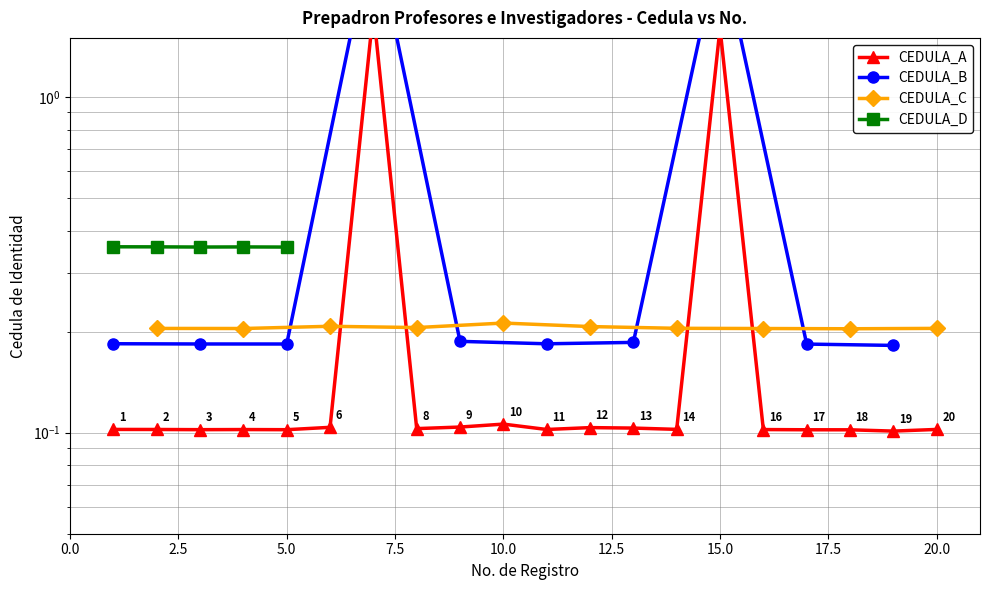

Between 18 and 9, which is larger?

9